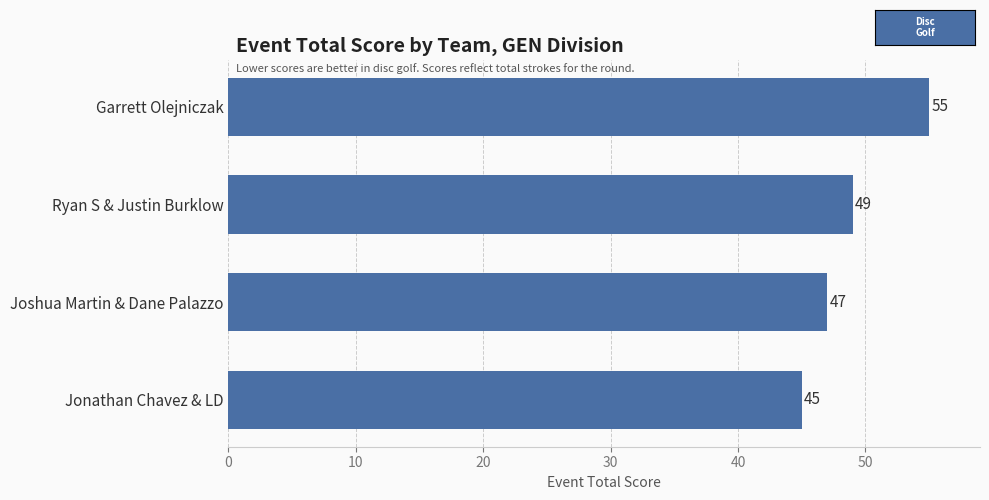

Approximately how many times larger is the value at Ryan S & Justin Burklow compared to Jonathan Chavez & LD?

1.1